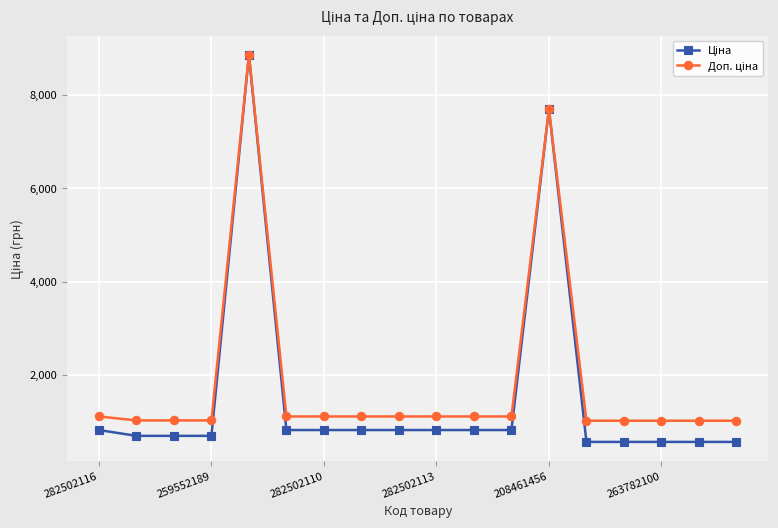

What is the maximum value shown in the chart?

8856.7